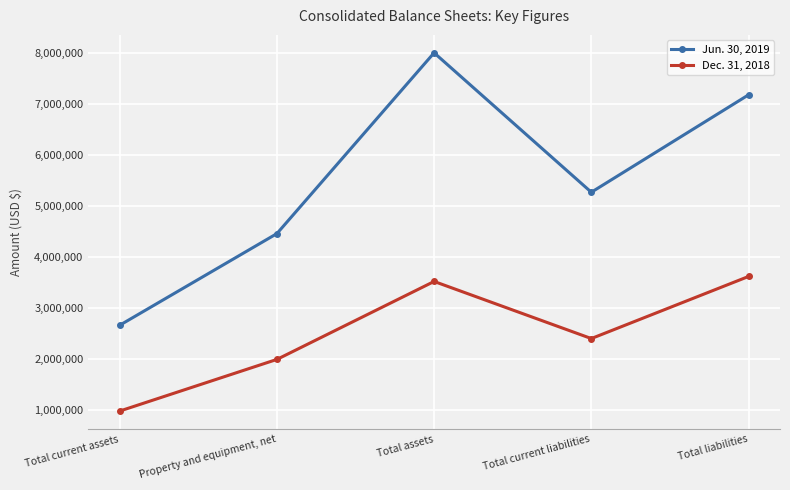

Reading left to right, list all the values displayed in this chart.

Jun. 30, 2019: 2667600	4464336	8009002	5275518	7185056
Dec. 31, 2018: 985400	1998009	3526447	2407115	3624396